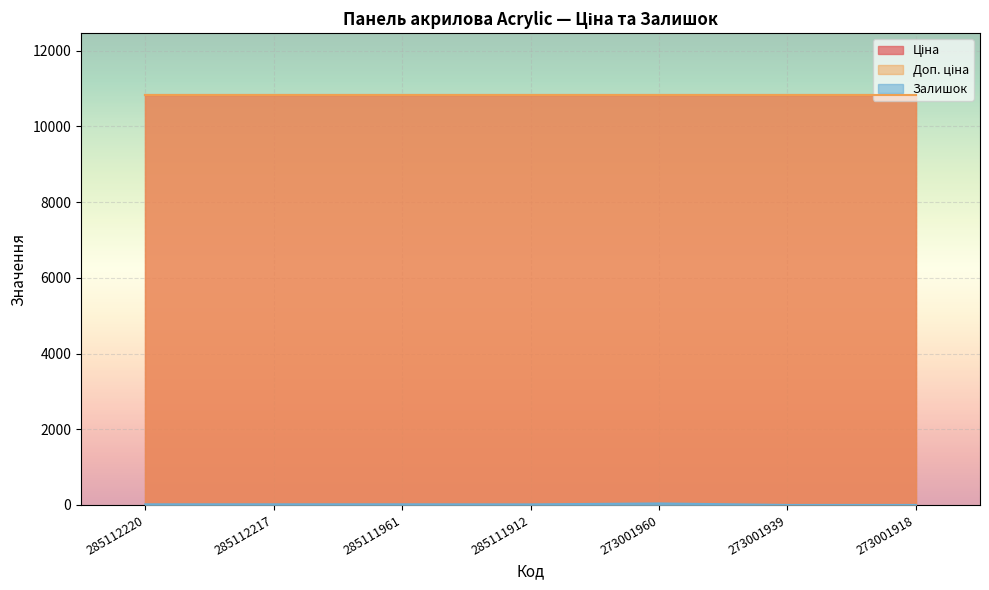

True or false: Залишок and Доп. ціна cross at least once.

False